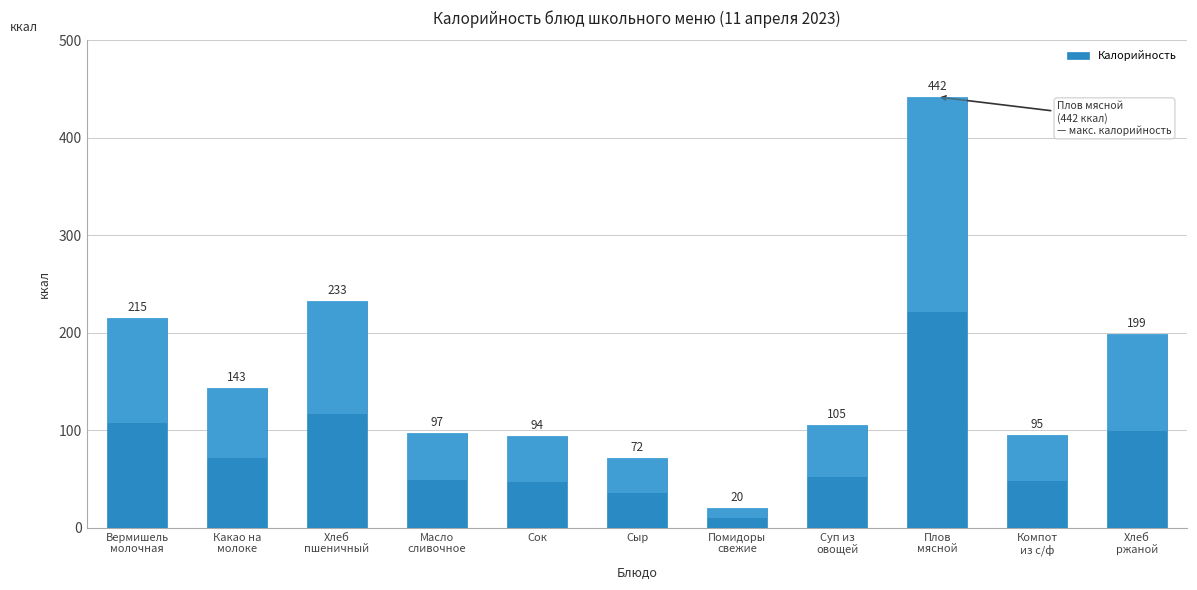

Does the chart contain any negative values?

No